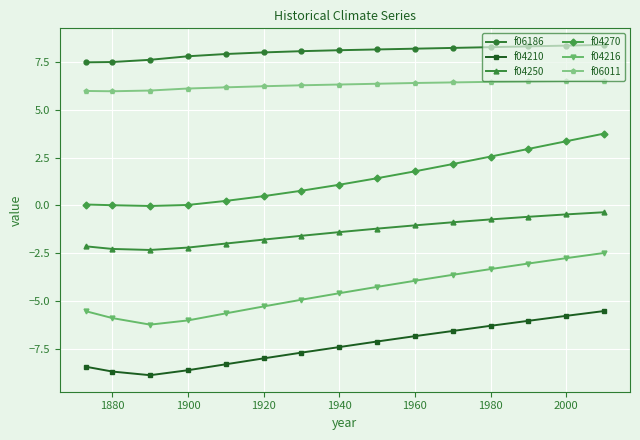

Which series has the largest total across all categories?

f06186